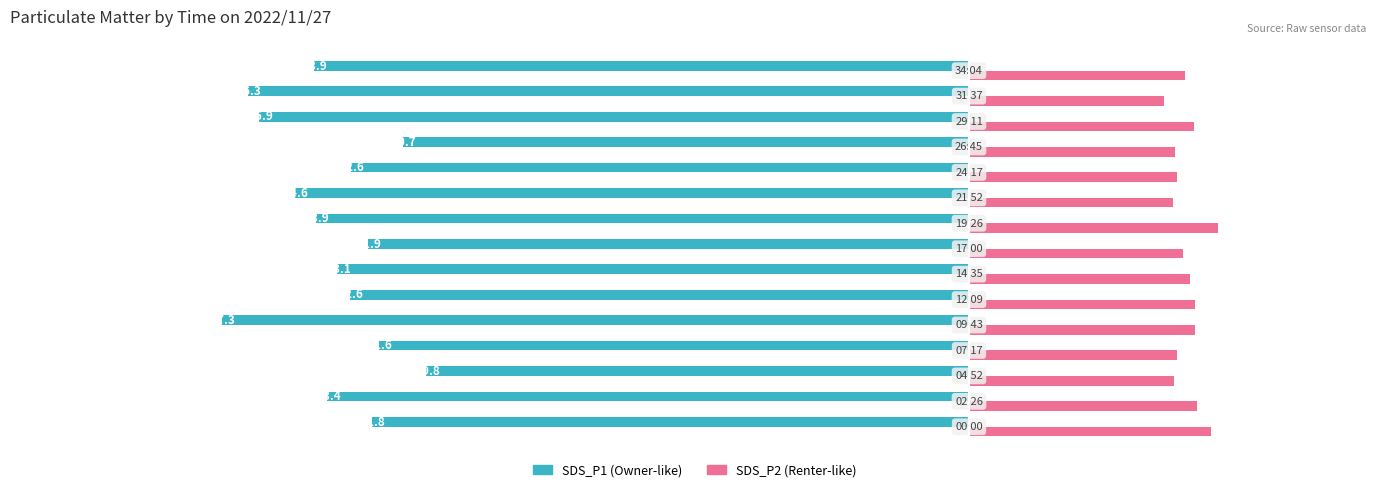

What is the maximum value shown in the chart?

9.1